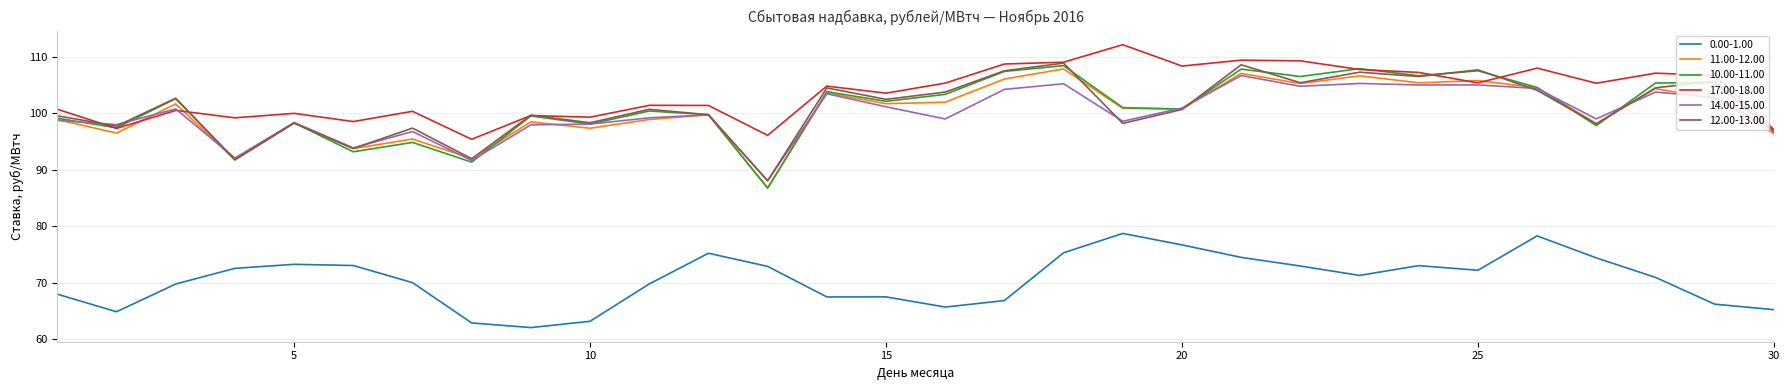

Rank the series by their maximum value, from highest to lowest.

17.00-18.00, 12.00-13.00, 10.00-11.00, 11.00-12.00, 14.00-15.00, 0.00-1.00